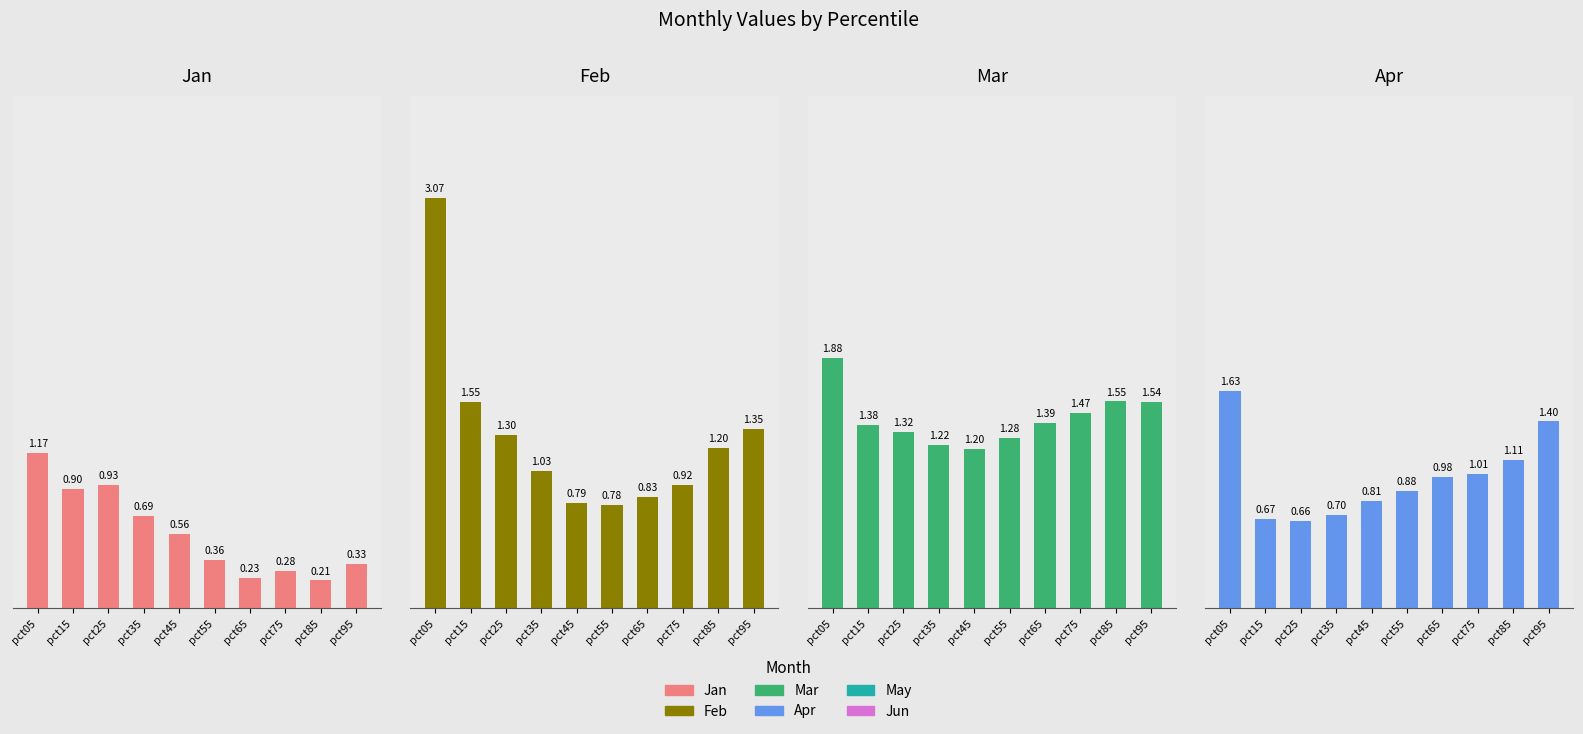

What is the difference between the maximum and minimum values in the Feb series?

2.3